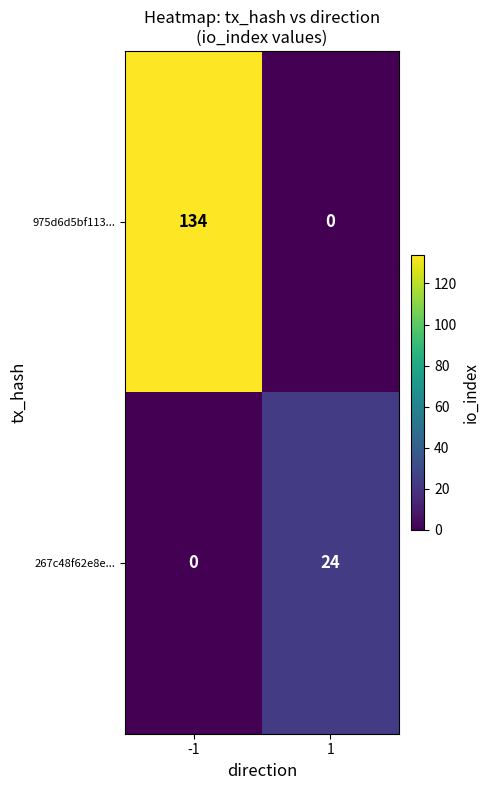

What is the difference between the highest and lowest values at -1?

134